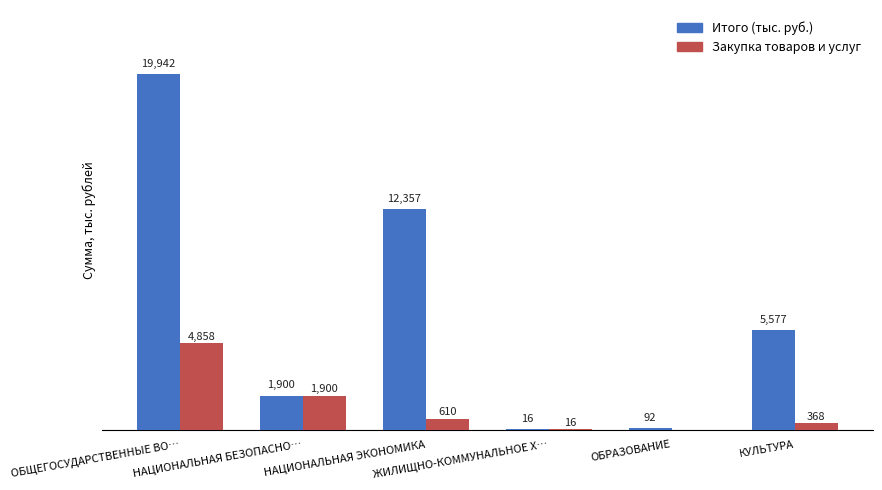

Where is Итого (тыс. руб.) nearest to the value 9978?

НАЦИОНАЛЬНАЯ ЭКОНОМИКА